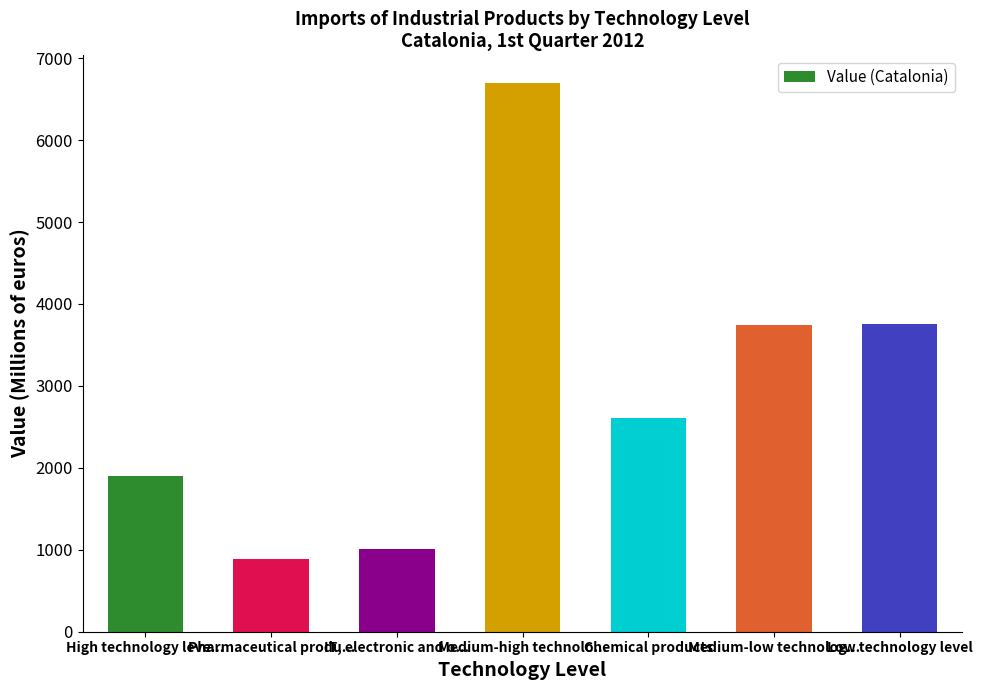

Rank the categories by value from highest to lowest.

Medium-high technolo..., Low technology level, Medium-low technolog..., Chemical products, High technology leve..., IT, electronic and o..., Pharmaceutical produ...